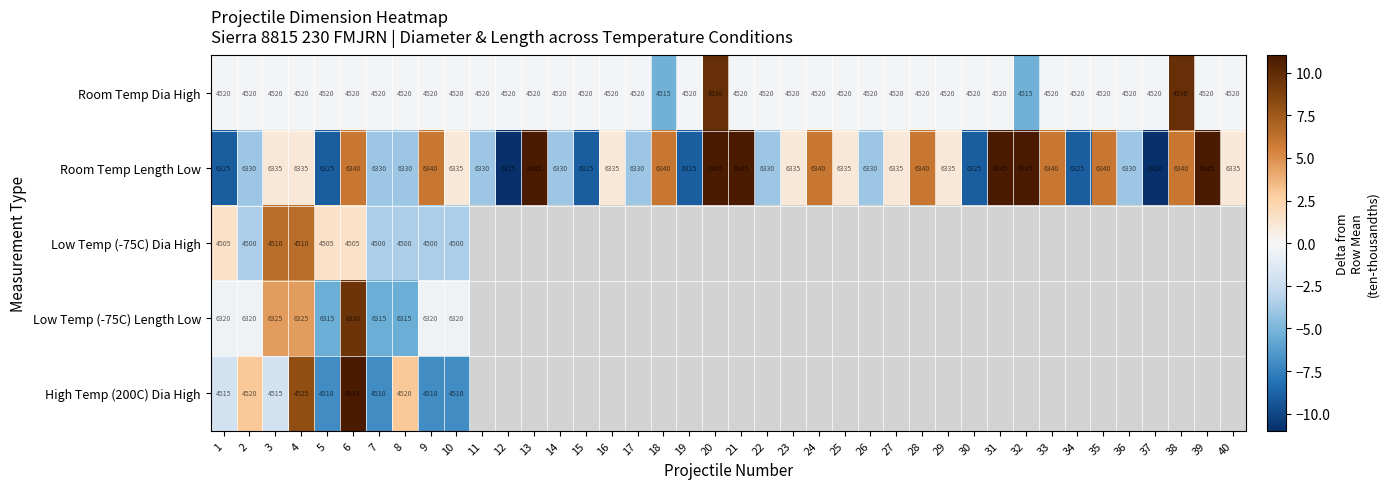

At how many categories does at least one series exceed 2?

18